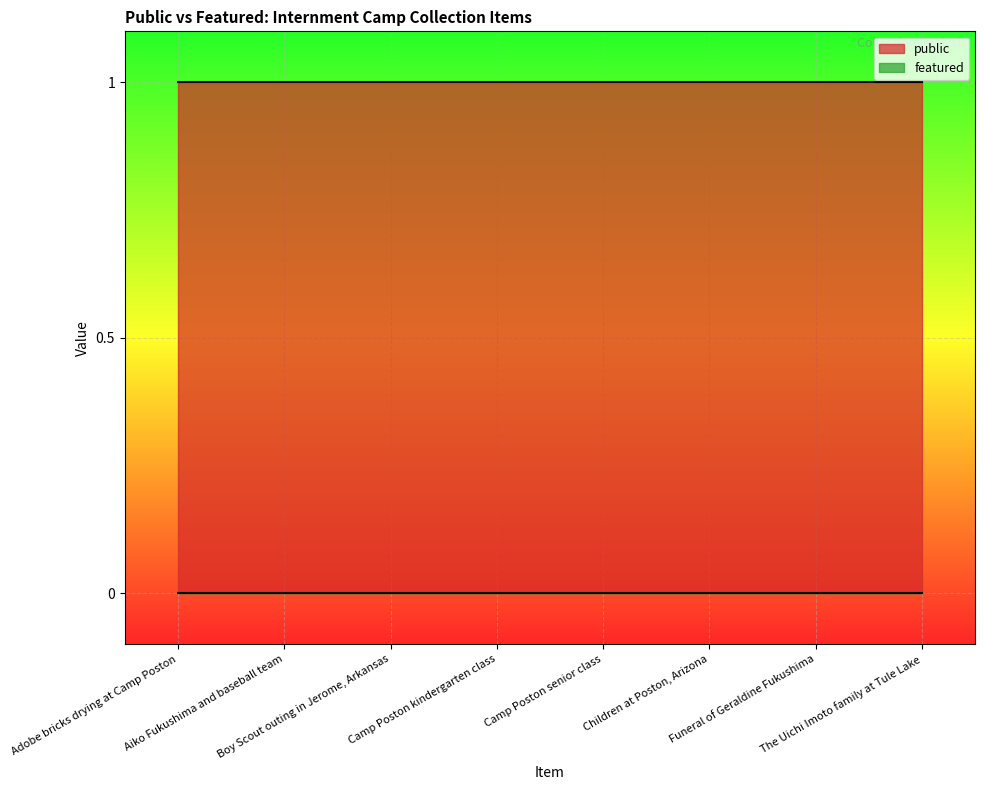

What is the label of the 8th point from the left?

The Uichi Imoto family at Tule Lake